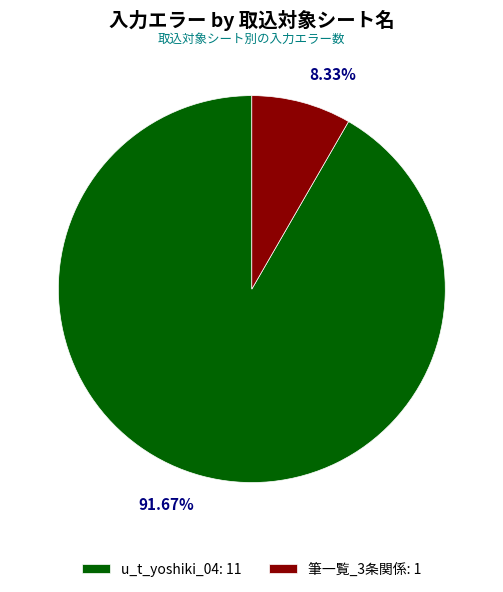

To the nearest percent, what is the combined percentage of 筆一覧_3条関係 and u_t_yoshiki_04?

100%